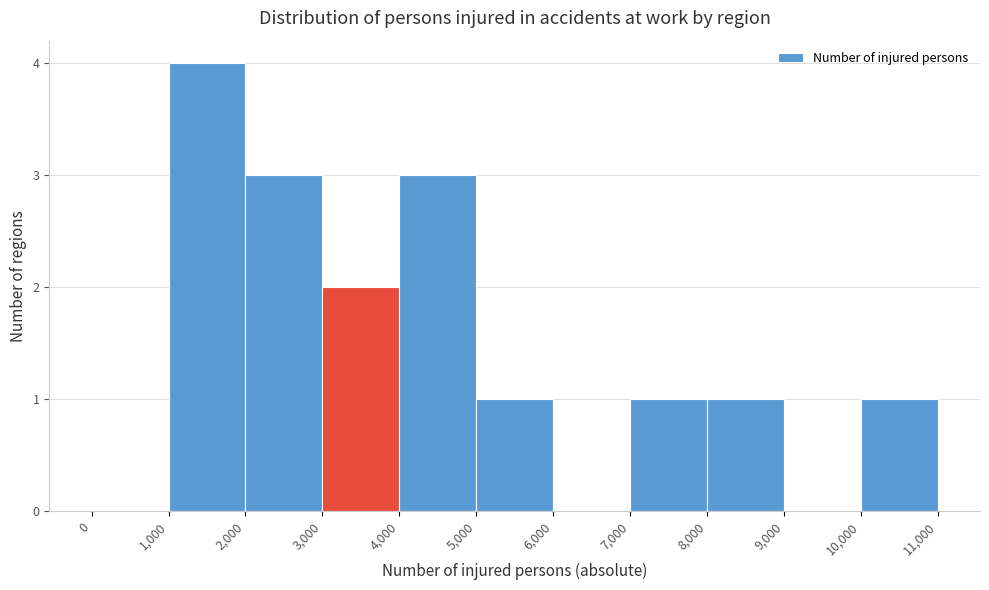

How tall is the bar that spans 1,000 to 2,000 on the x-axis? The values are not printed on the chart, so give them approximately, as read against the axis.

4